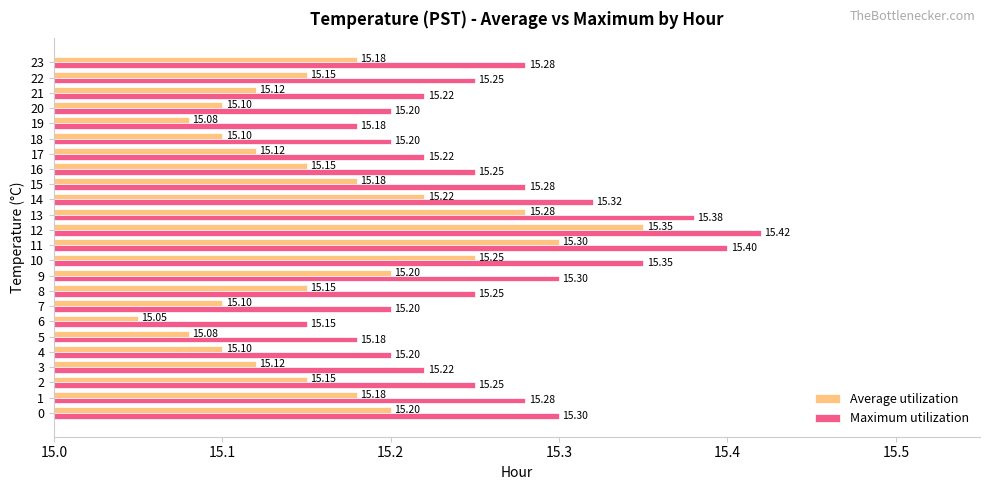

Is the value of Maximum utilization at 11 greater than the value of Average utilization at 2?

Yes